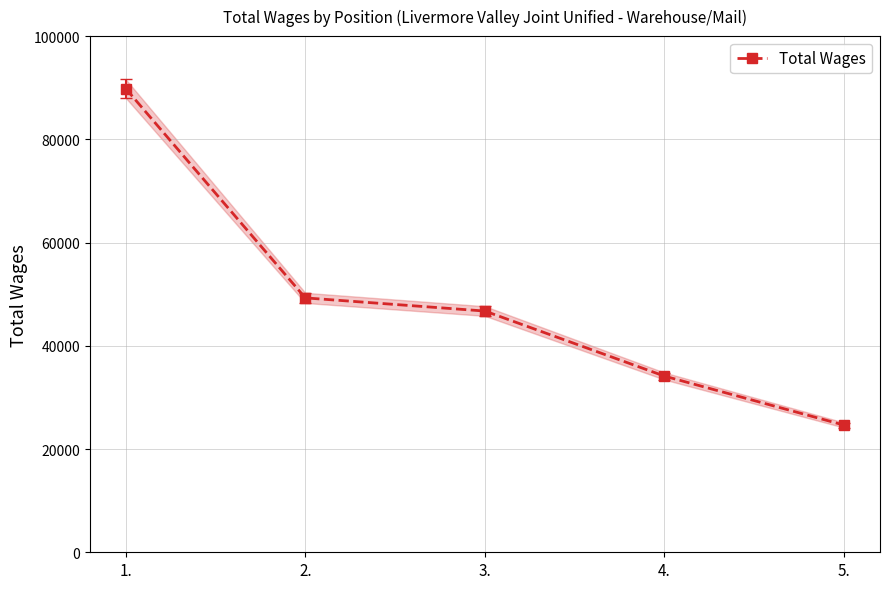

How many lines are shown in the chart?

1